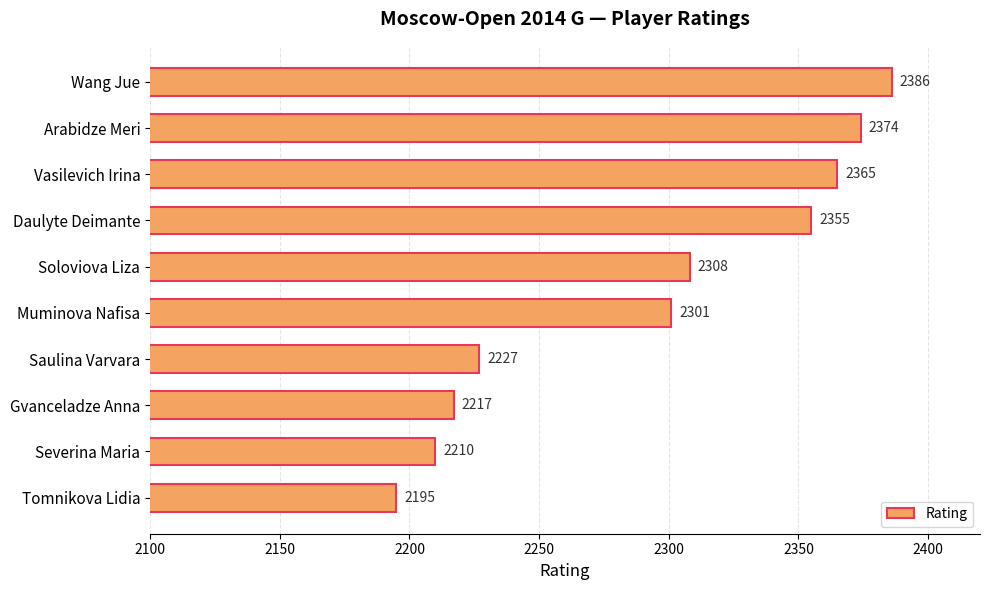

Which has a higher value, Wang Jue or Saulina Varvara?

Wang Jue